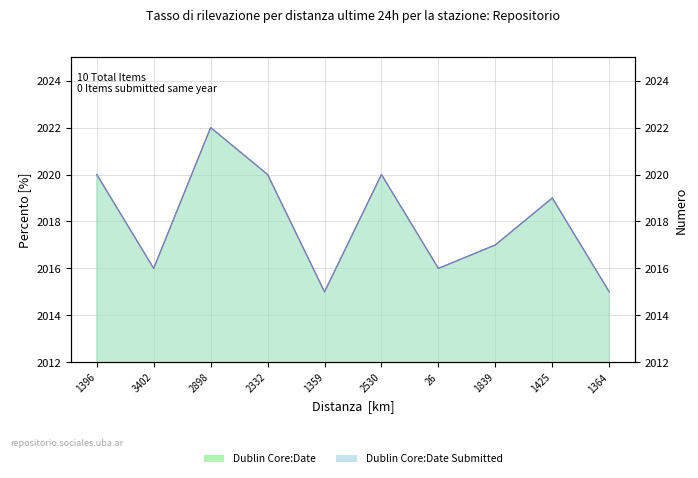

Which series has the largest total across all categories?

Dublin Core:Date